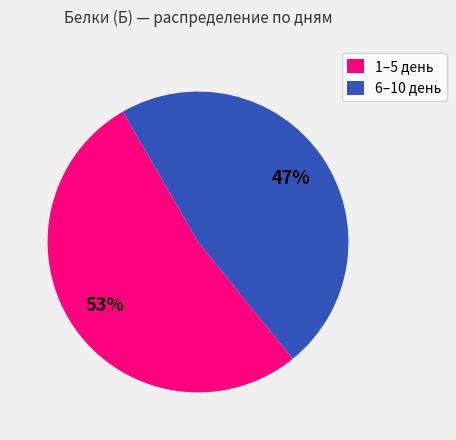

True or false: 6–10 день accounts for 47% of the total.

True